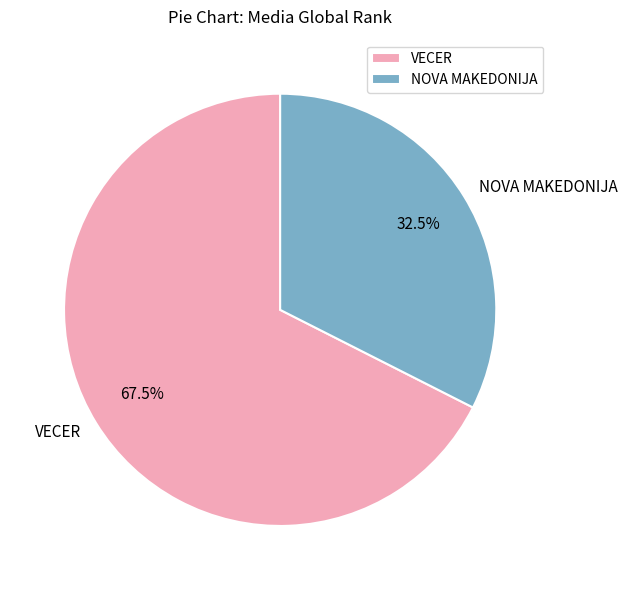

Which category accounts for the majority?

VECER